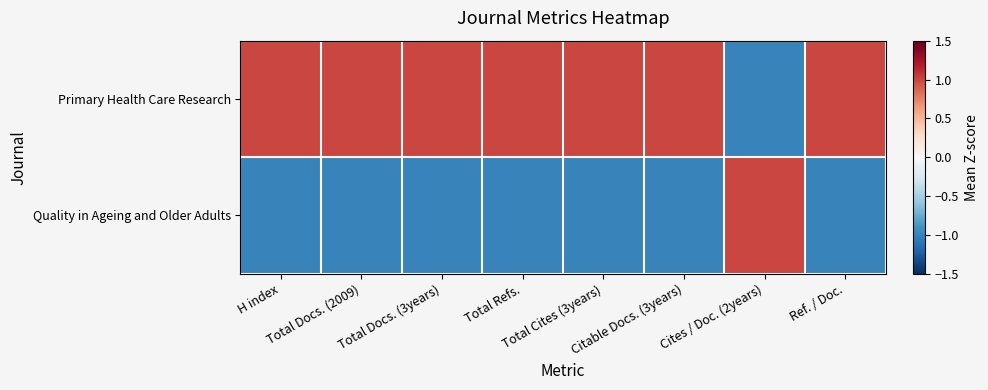

At how many categories does at least one series exceed 0?

8